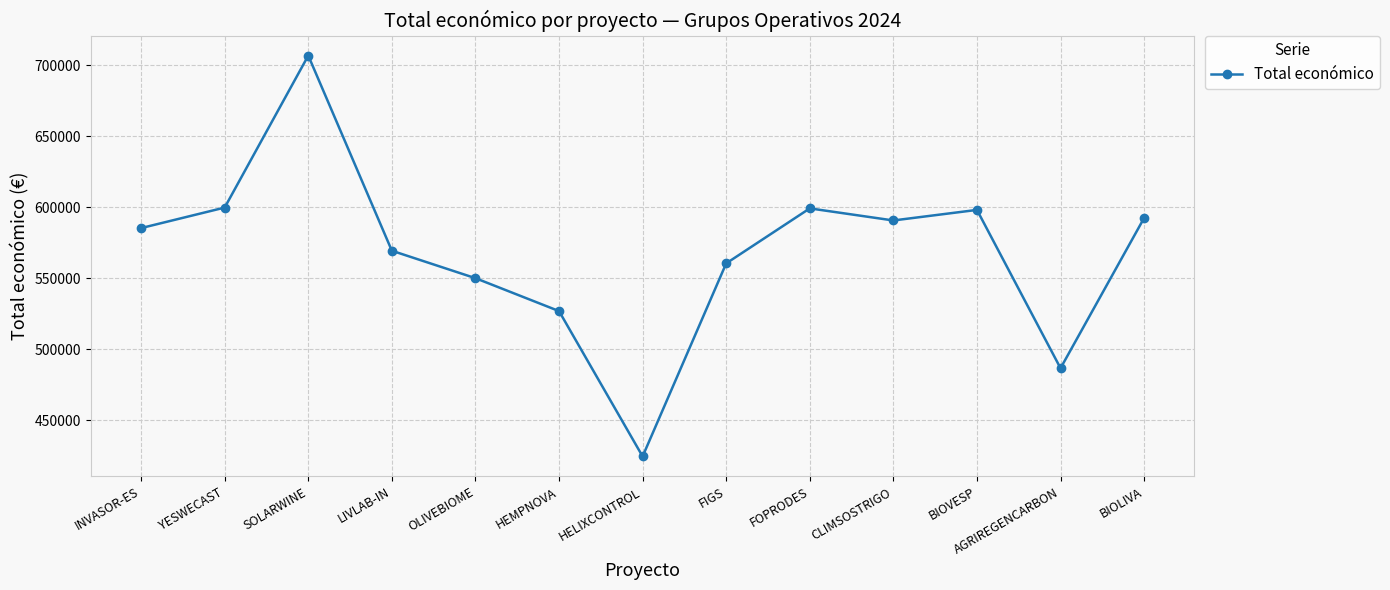

Between BIOLIVA and HELIXCONTROL, which is larger?

BIOLIVA